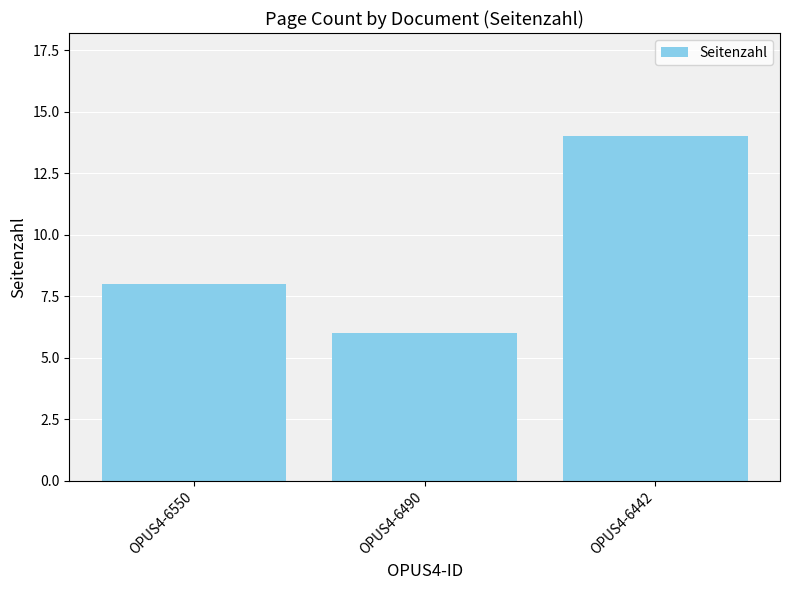

The value at OPUS4-6442 is 14. True or false?

True